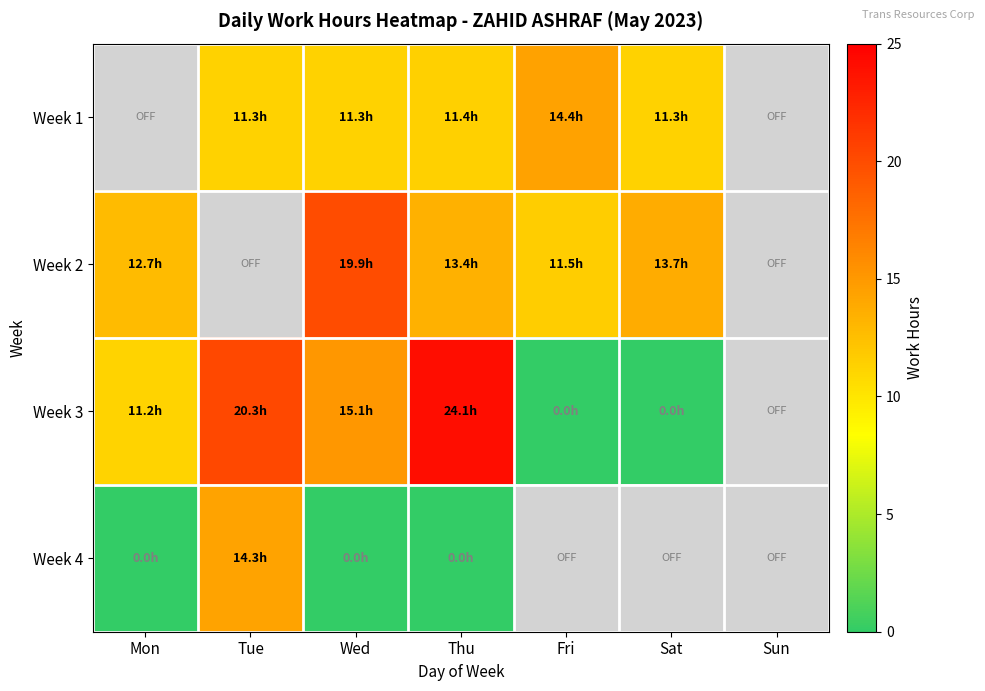

The Week 3 series shows 0.0 at Fri. True or false?

True